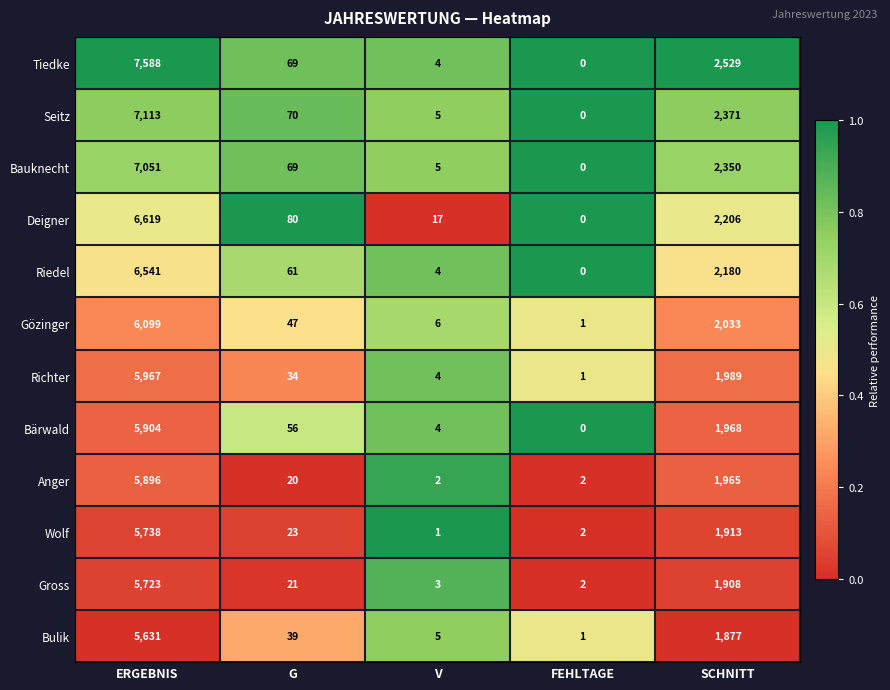

What is the maximum value shown in the chart?

7588